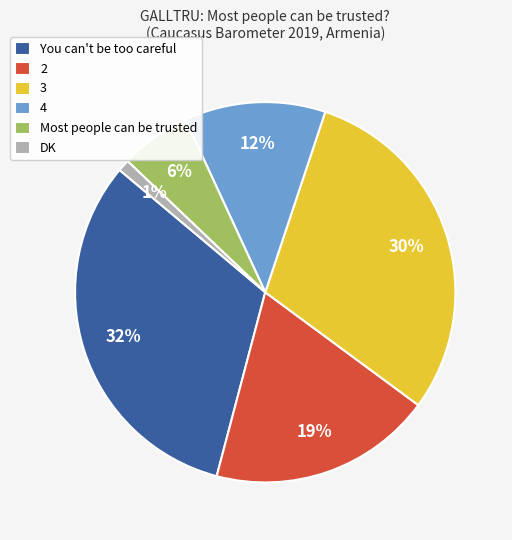

How many slices are in this pie chart?

6